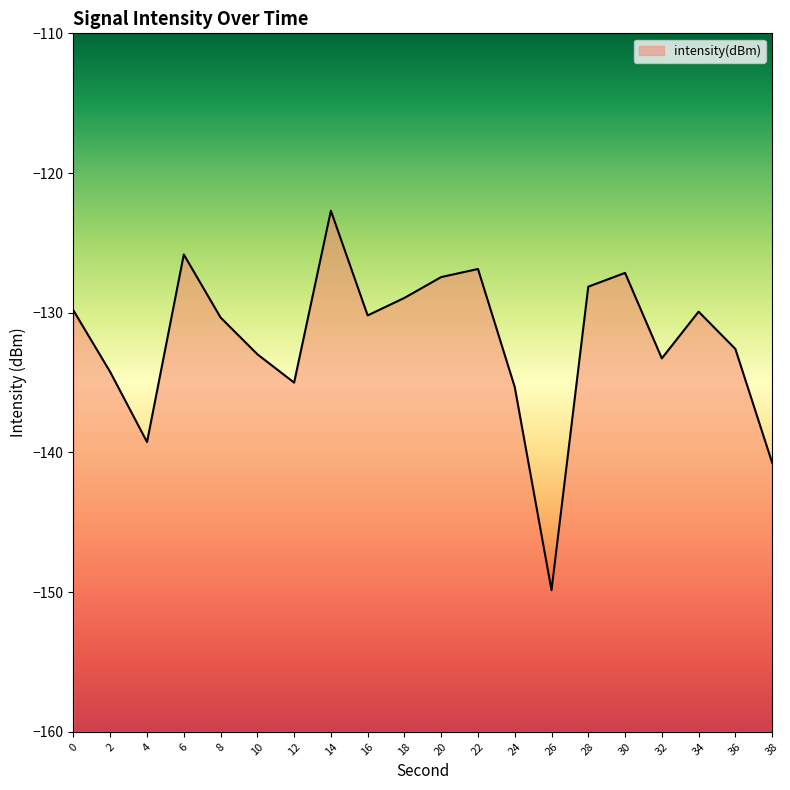

What is the average value?

-132.0